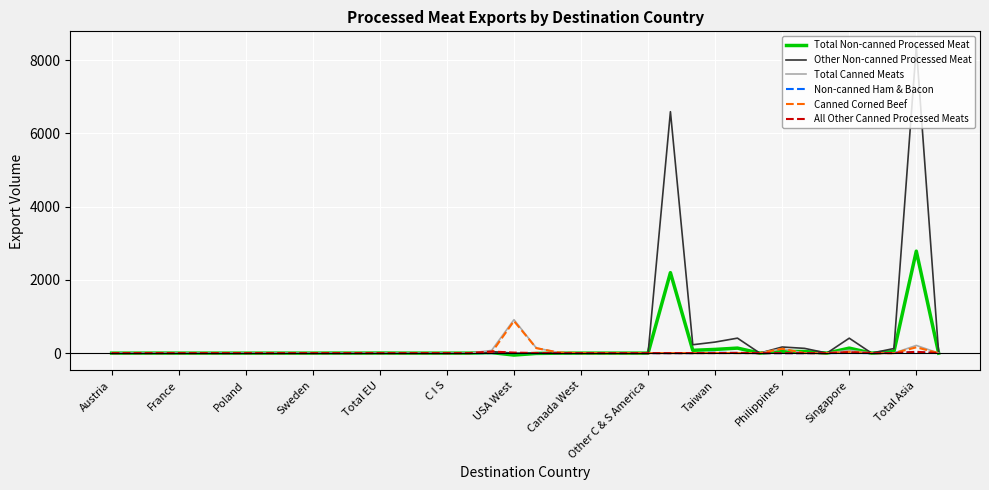

Which series has the largest range (max minus min)?

Other Non-canned Processed Meat